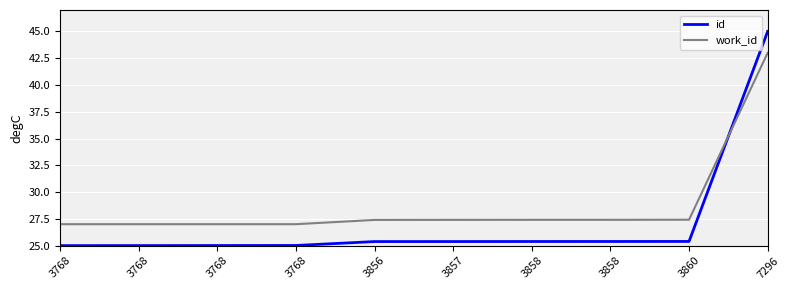

Between 3768 and 3768, which series saw the biggest shift?

id